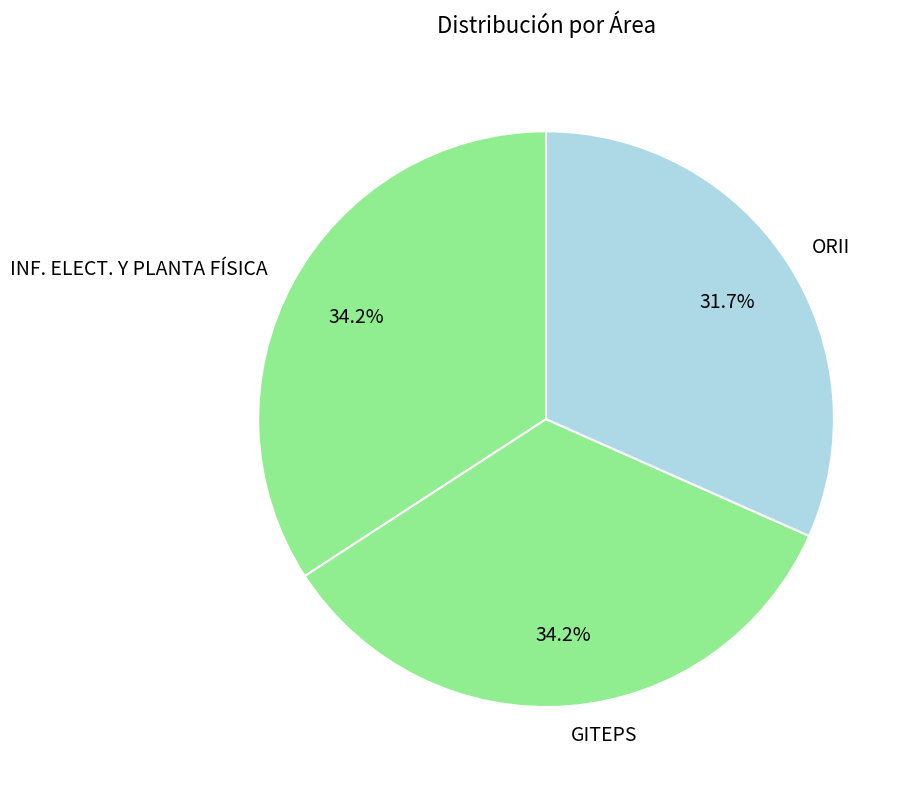

Does any single category account for the majority?

No